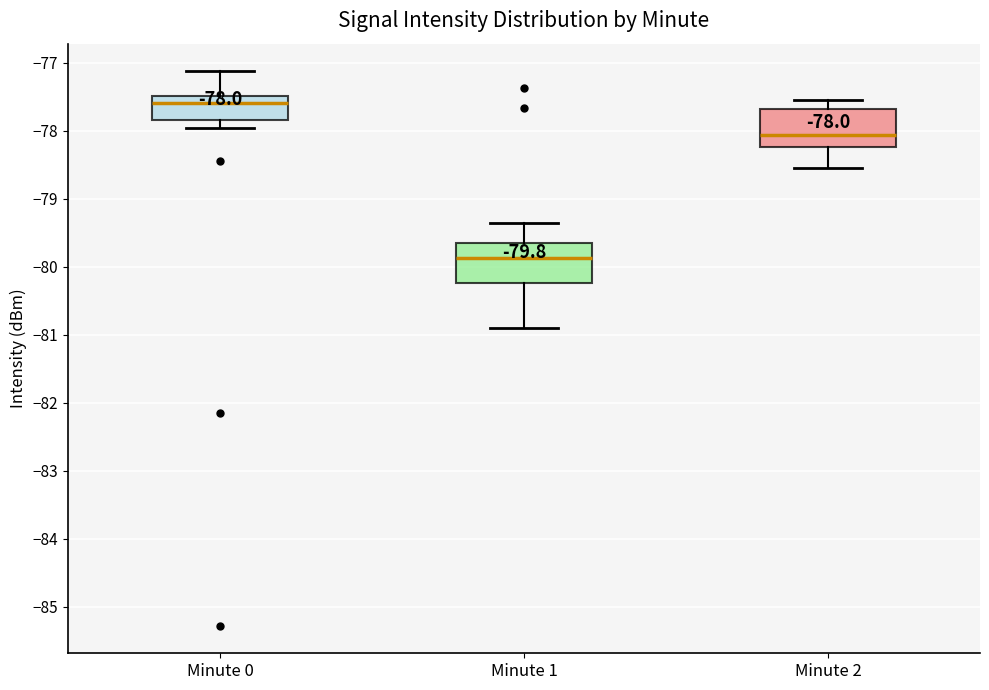

Which box's median line is the lowest?

Minute 1